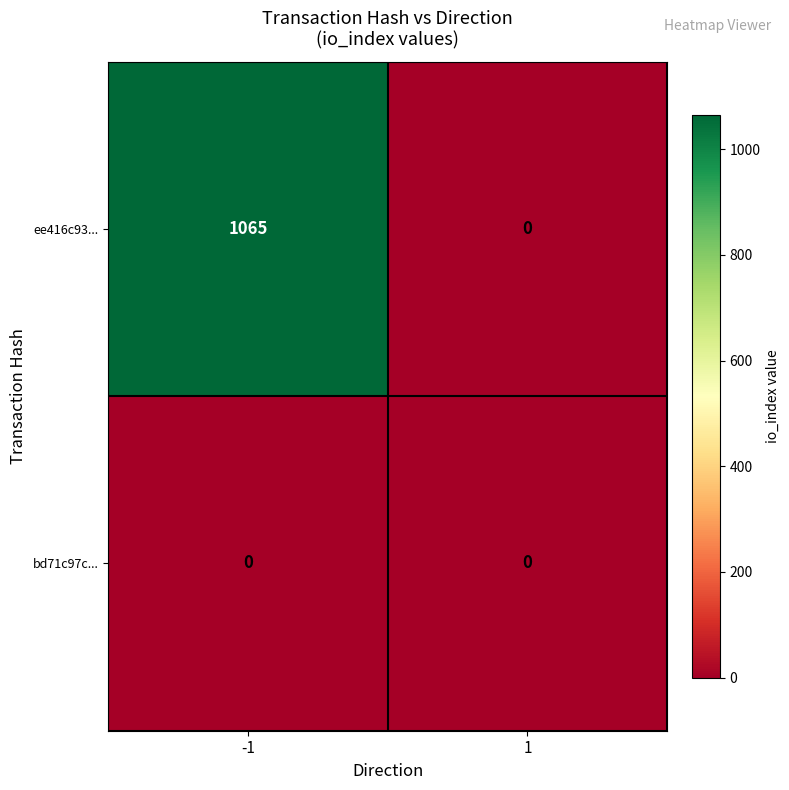

What is the approximate value of ee416c93... at -1, to the nearest 100?

1100